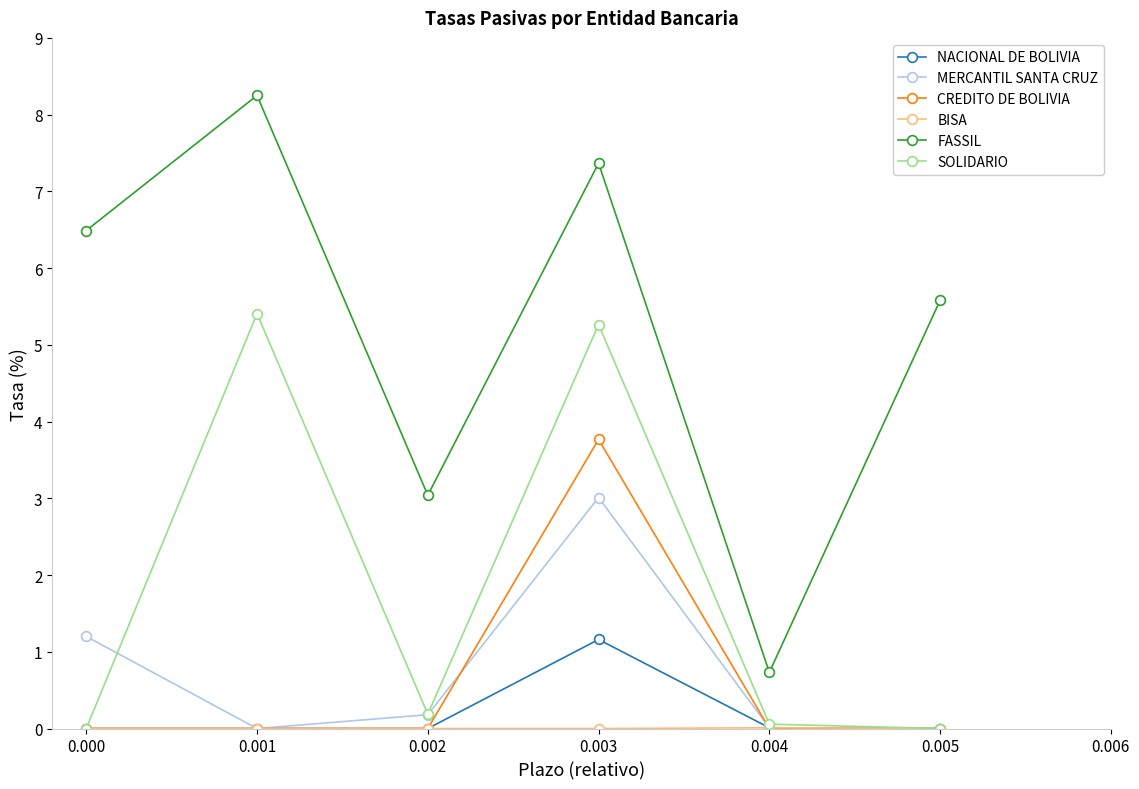

The SOLIDARIO series shows 0.0 at 0.003. True or false?

False